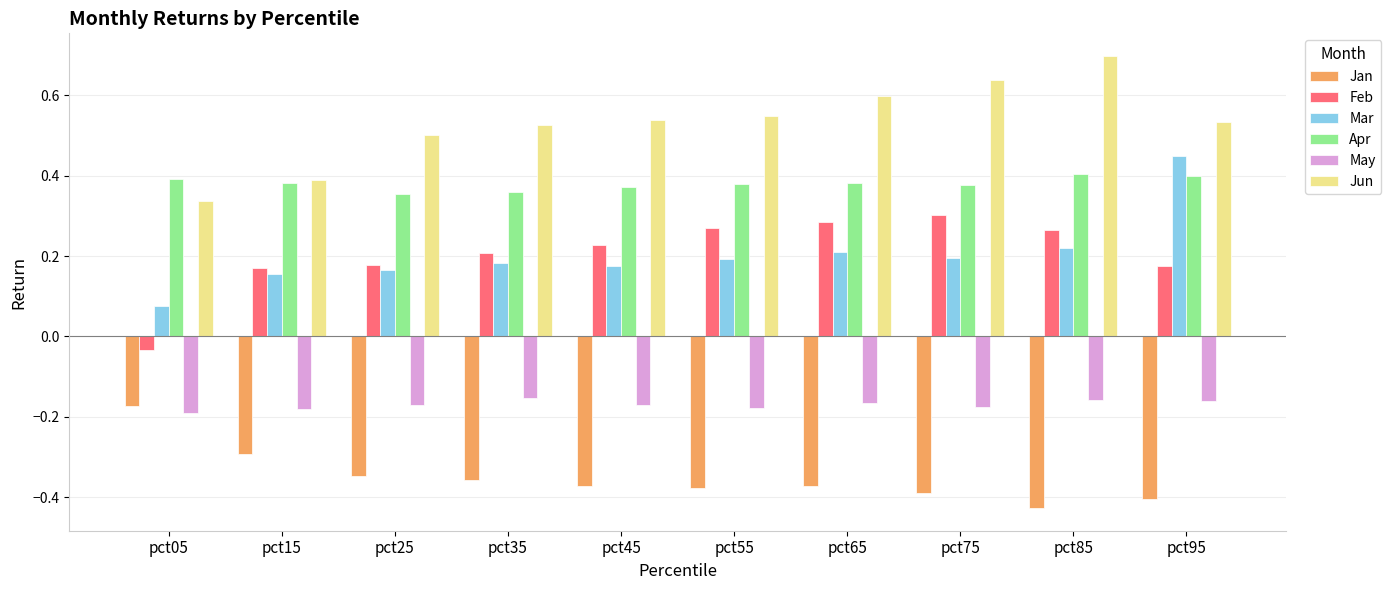

Is it true that Jun equals 0.6 at pct75?

True